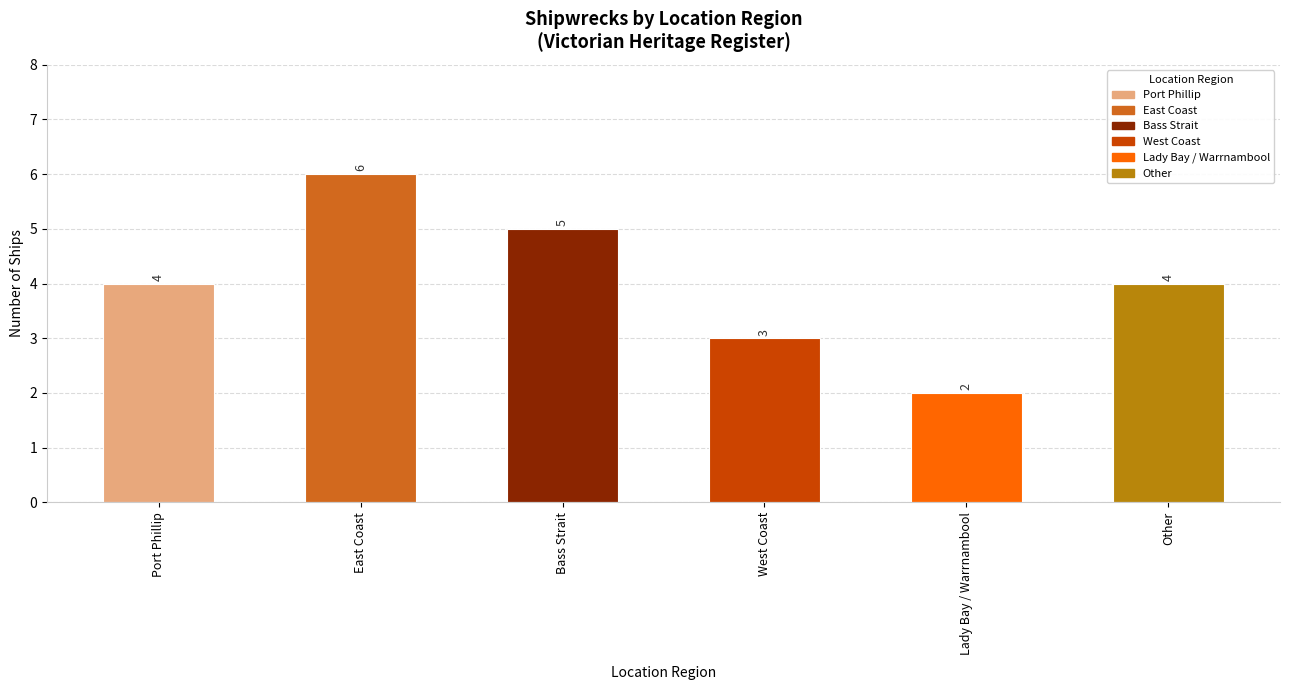

What is the sum of the values at Port Phillip and East Coast?

10